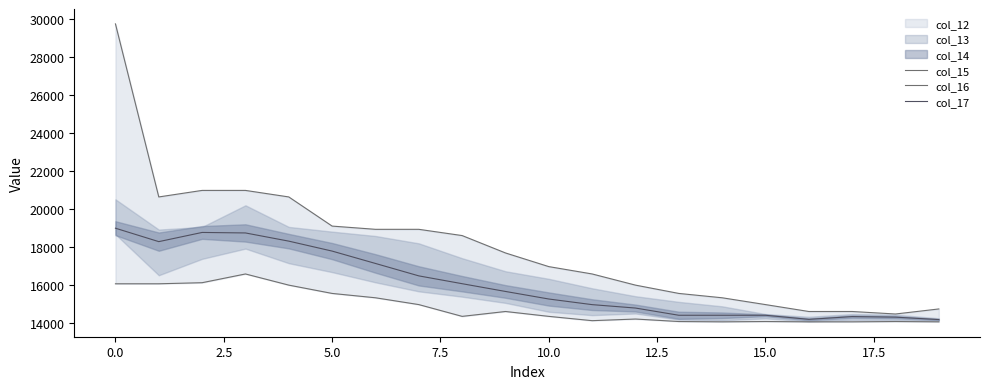

Reading left to right, what are all the values shown in this chart?

col_15: 29767.4	20637.8	20982.2	20982.2	20637.8	19099.7	18929.2	18929.2	18599.8	17682.7	16961.7	16574.1	15985.1	15547.0	15317.8	14958.2	14593.9	14593.9	14462.2	14728.3
col_16: 16056.2	16056.2	16113.4	16574.1	15985.1	15547.0	15317.8	14958.2	14336.8	14593.9	14336.8	14110.1	14196.4	14064.9	14049.0	14064.9	14049.0	14049.0	14064.9	14049.0
col_17: 18988.1	18279.7	18764.5	18738.2	18306.0	17780.7	17128.4	16473.4	16060.6	15651.4	15252.6	14955.8	14776.1	14395.4	14395.2	14395.4	14180.0	14325.2	14295.6	14168.3